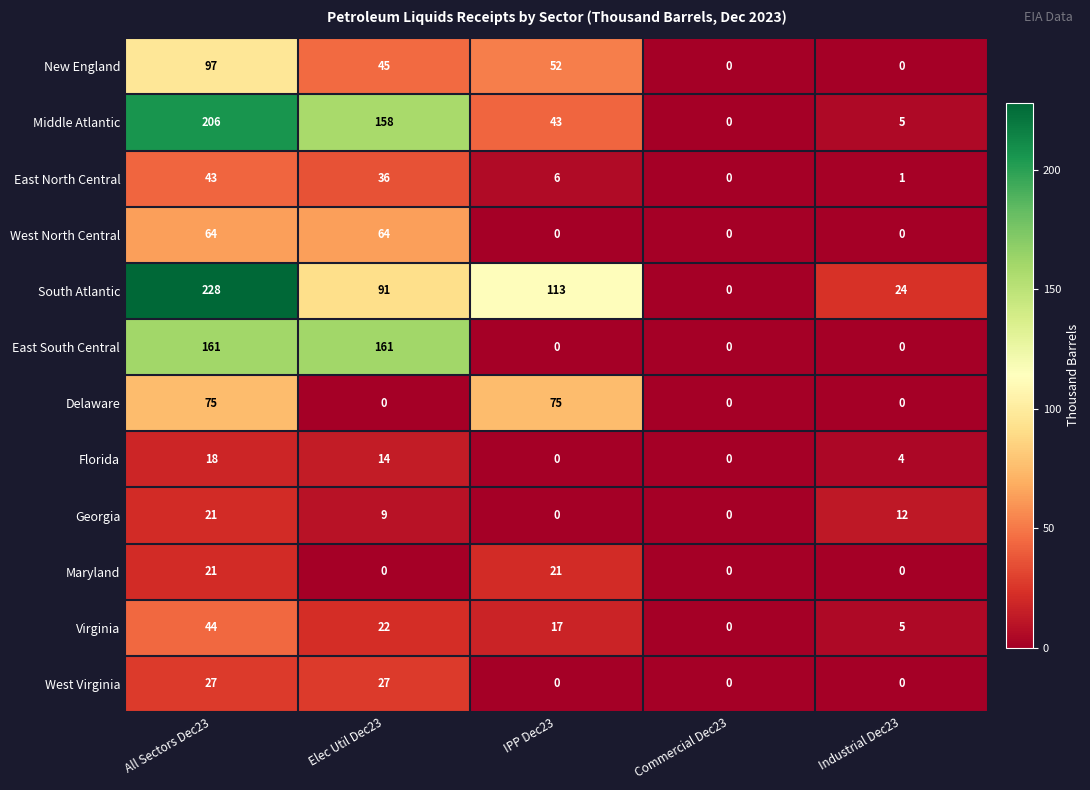

Is it true that New England equals 52 at IPP Dec23?

True